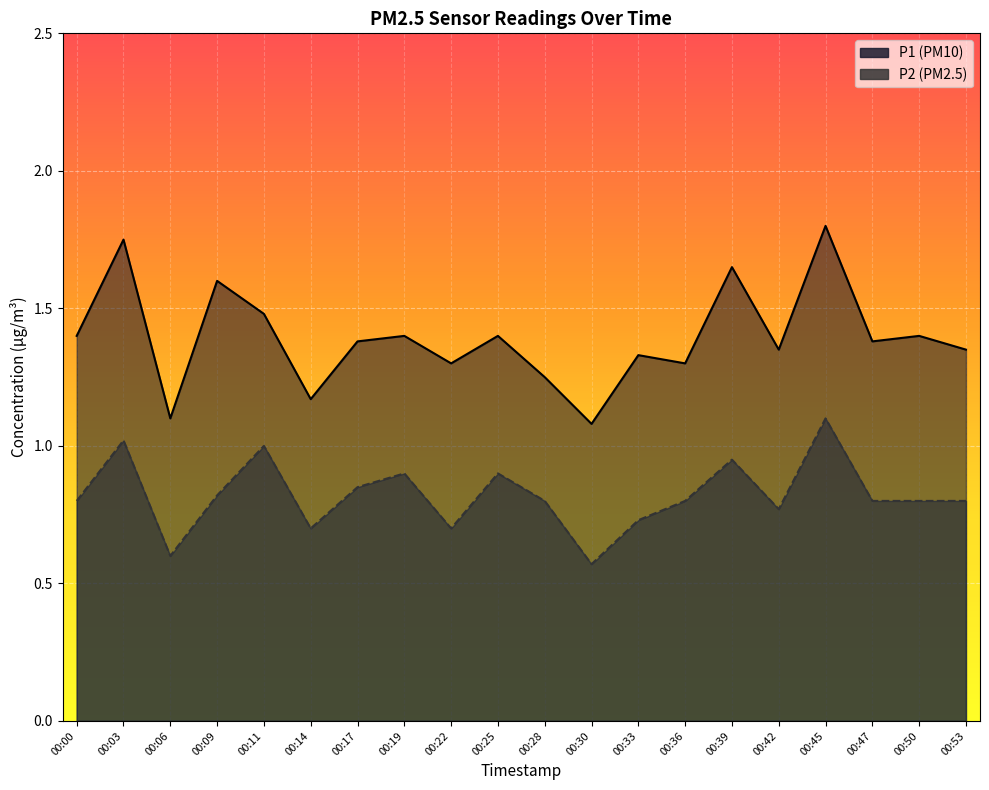

Which series changed the most between 00:03 and 00:06?

P1